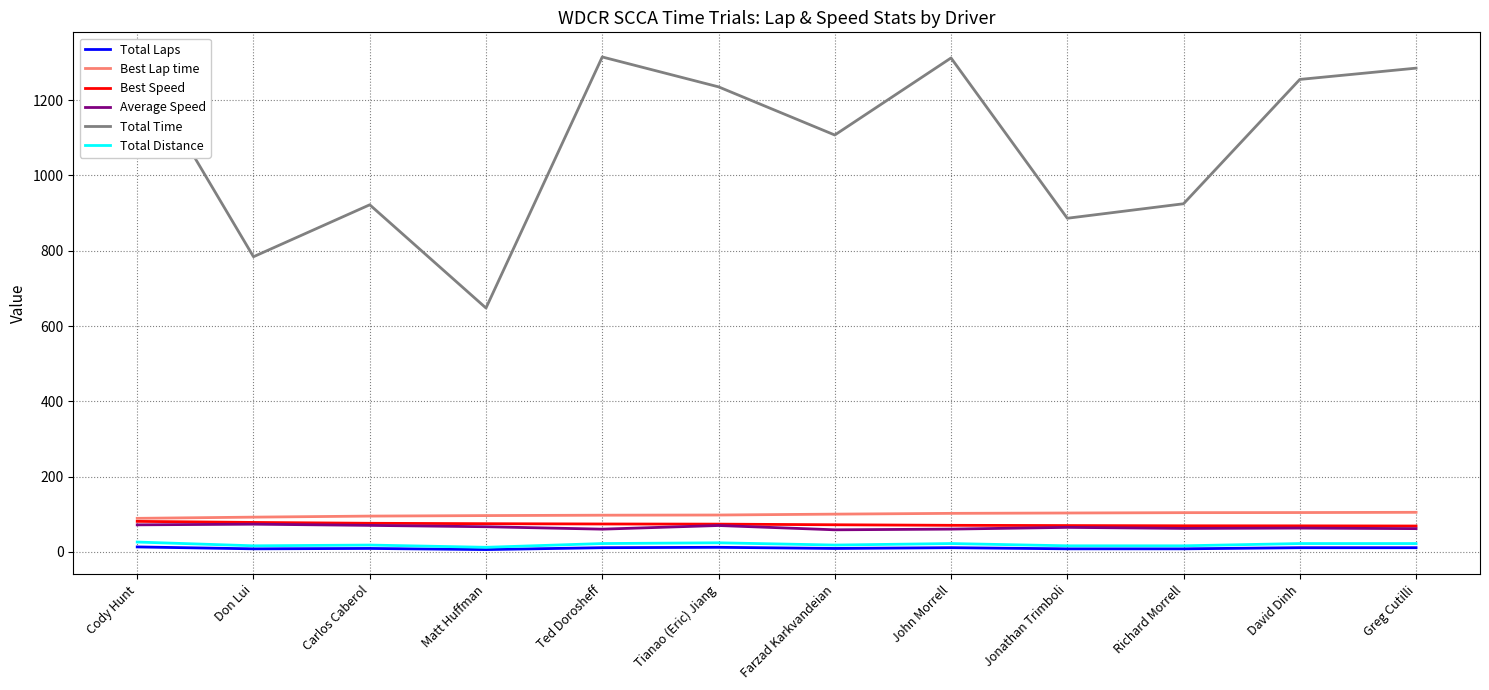

Which series has the largest total across all categories?

Total Time